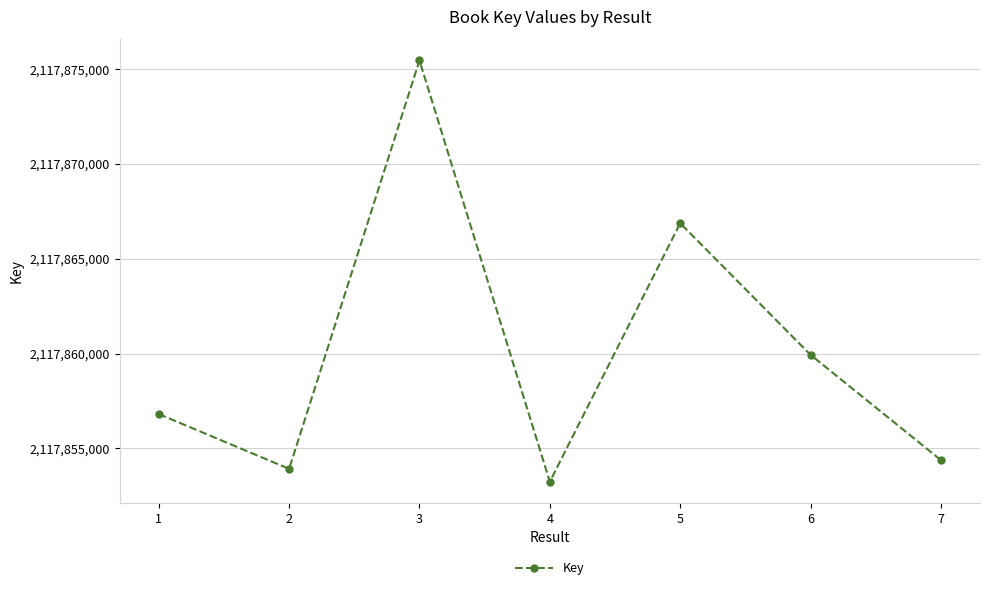

What value does the data have at 1?

2117856810